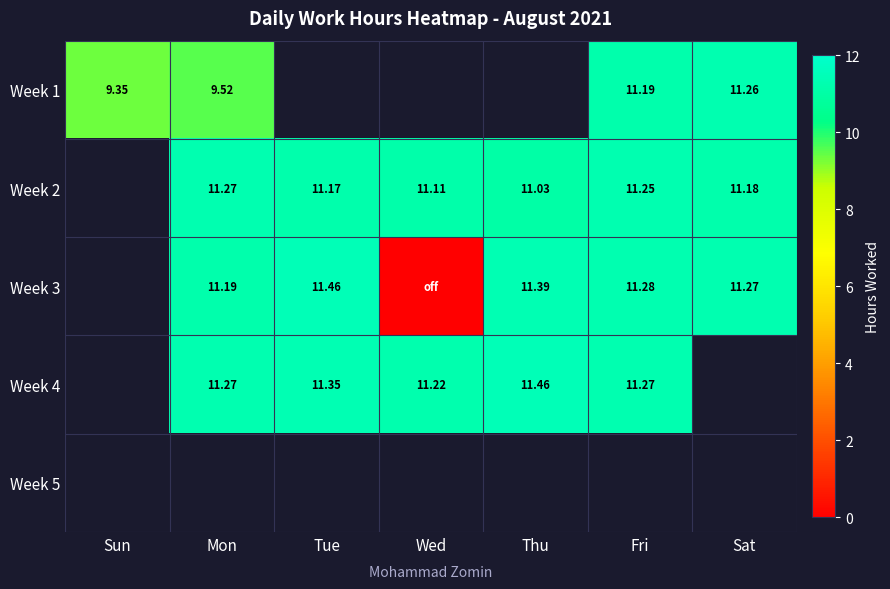

What is the sum of the Week 3 values at Tue and Wed?

11.5